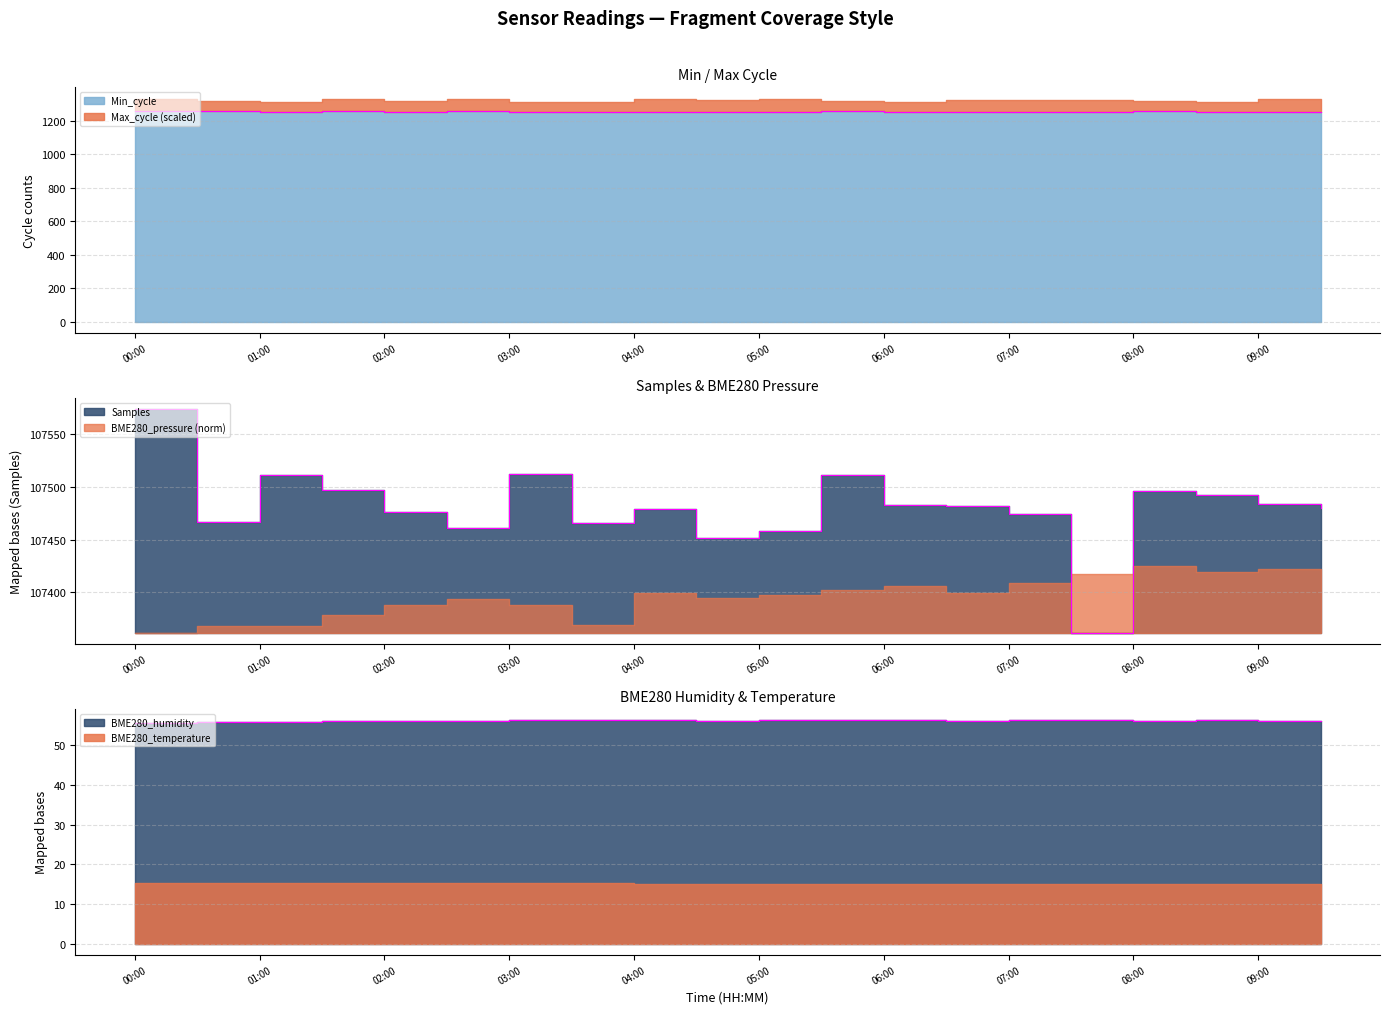

How many categories are shown in the chart?

20